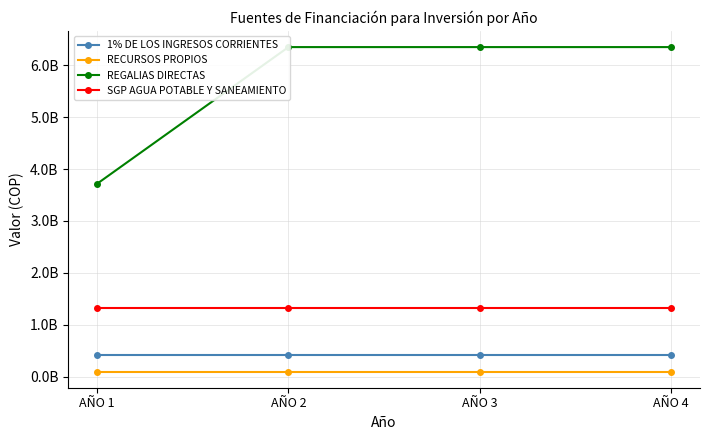

True or false: REGALIAS DIRECTAS and SGP AGUA POTABLE Y SANEAMIENTO intersect in this chart.

False